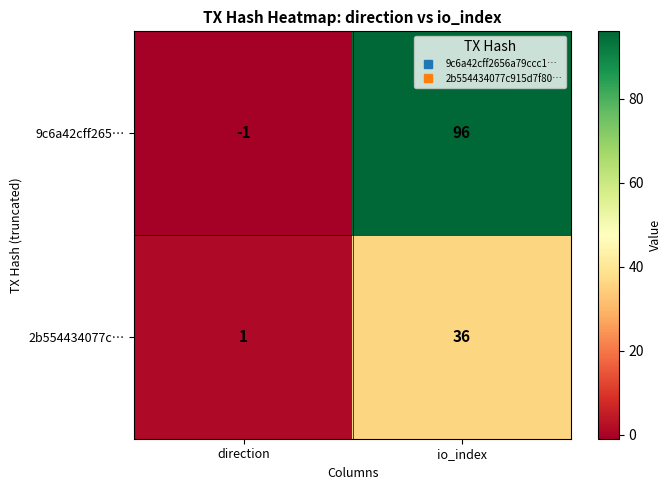

Is it true that 2b554434077c… equals 2 at direction?

False